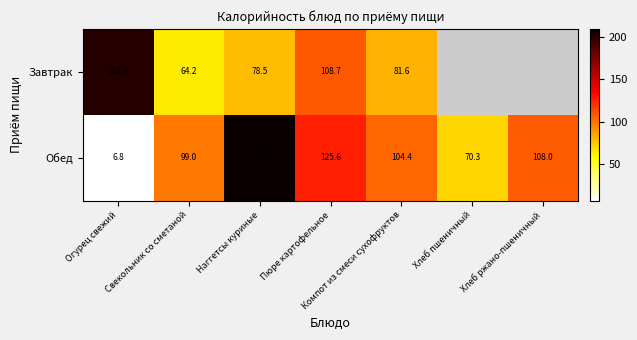

Is the value of Обед at Хлеб пшеничный greater than the value of Завтрак at Огурец свежий?

No